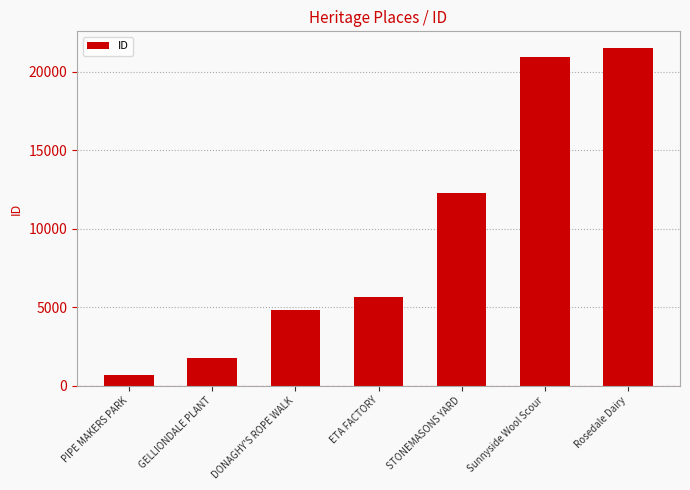

Which category has the lowest value across all series?

PIPE MAKERS PARK